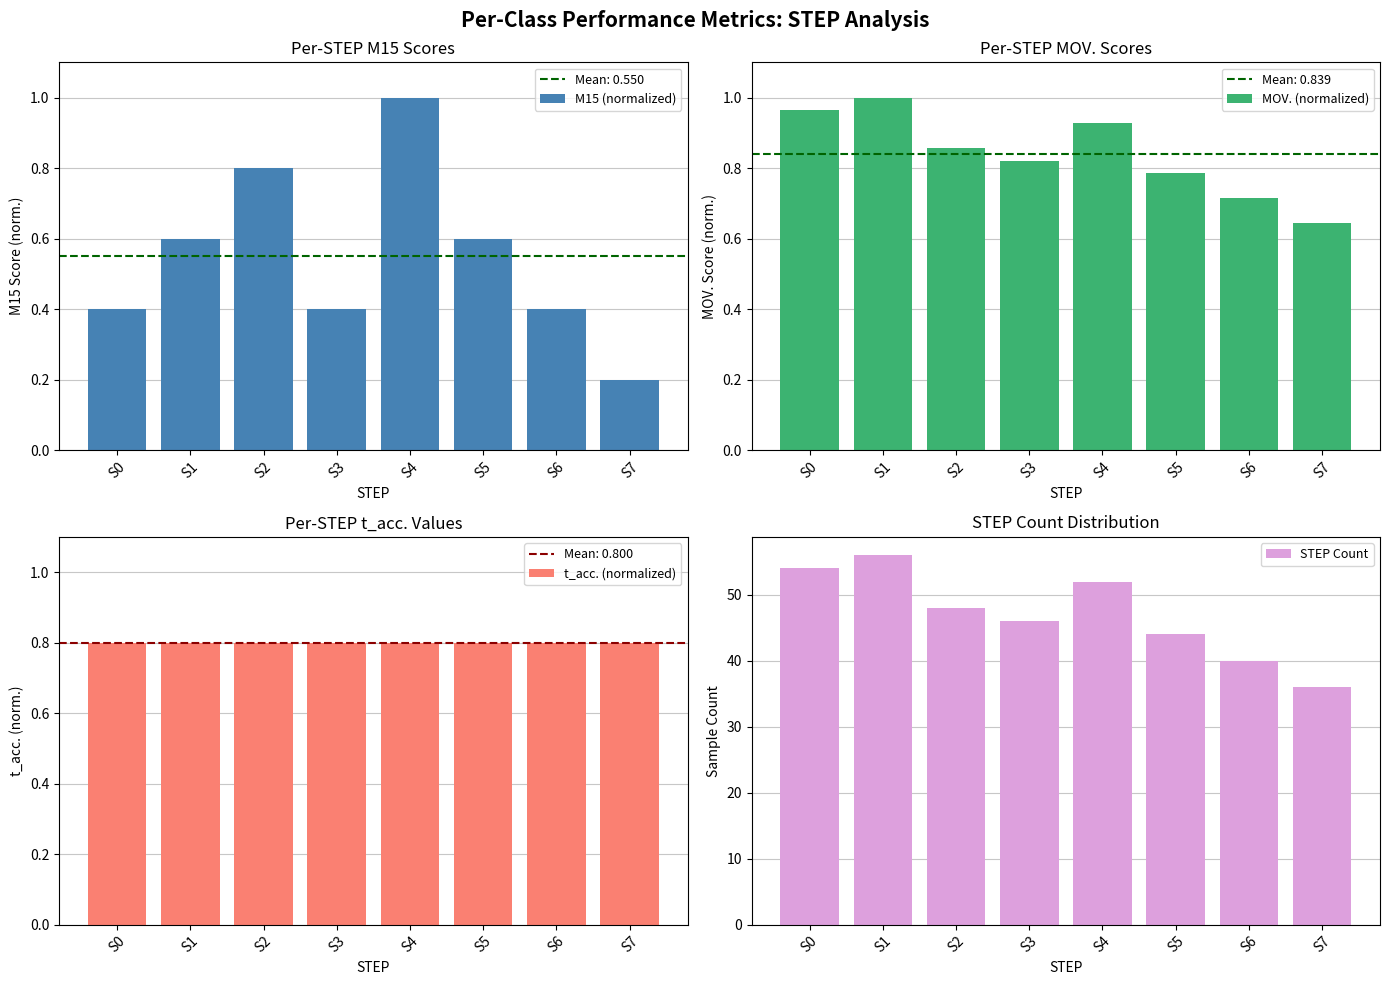

Reading right to left, list all the values displayed in this chart.

M15 (normalized): S7=0.2	S6=0.4	S5=0.6	S4=1.0	S3=0.4	S2=0.8	S1=0.6	S0=0.4
MOV. (normalized): S7=0.6	S6=0.7	S5=0.8	S4=0.9	S3=0.8	S2=0.9	S1=1.0	S0=1.0
t_acc. (normalized): S7=0.8	S6=0.8	S5=0.8	S4=0.8	S3=0.8	S2=0.8	S1=0.8	S0=0.8
STEP Count: S7=36.0	S6=40.0	S5=44.0	S4=52.0	S3=46.0	S2=48.0	S1=56.0	S0=54.0